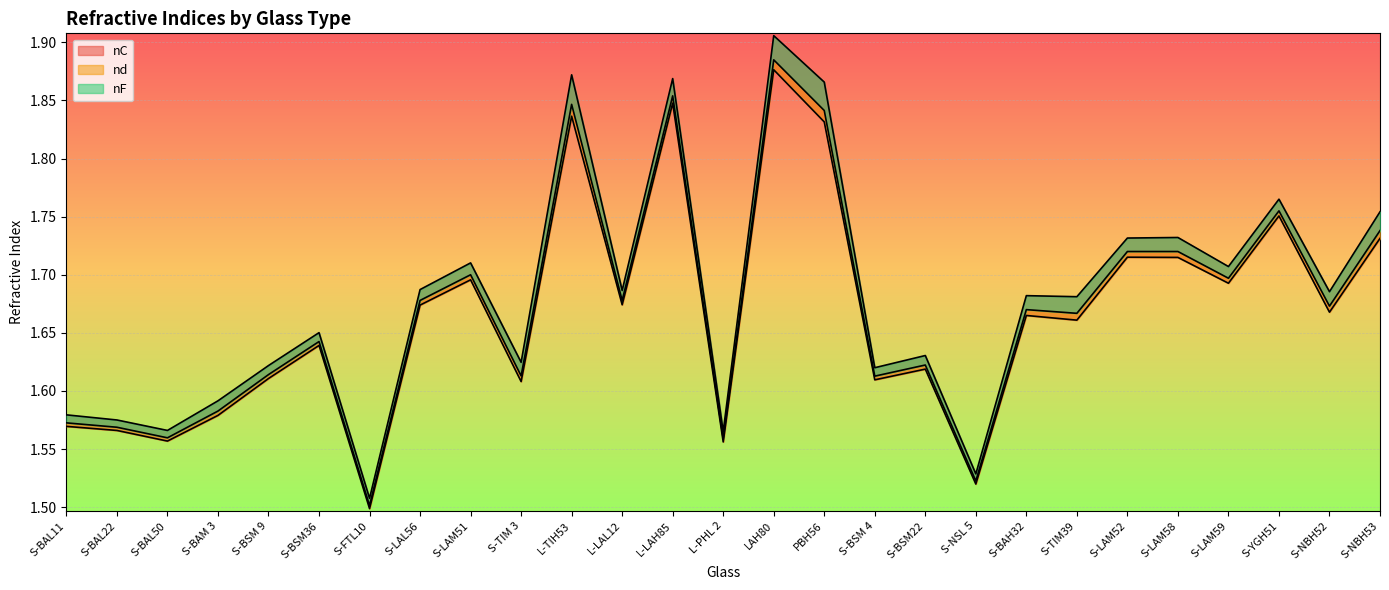

At how many categories does at least one series exceed 1?

27